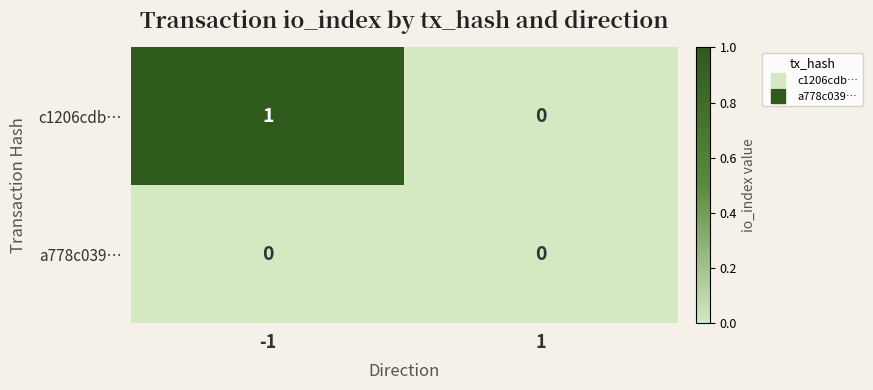

The value of c1206cdb… at -1 is 1. True or false?

True